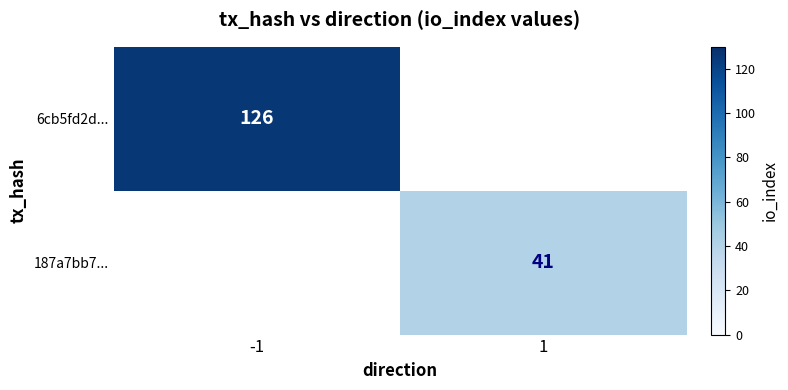

The 187a7bb7... series shows 15 at 1. True or false?

False